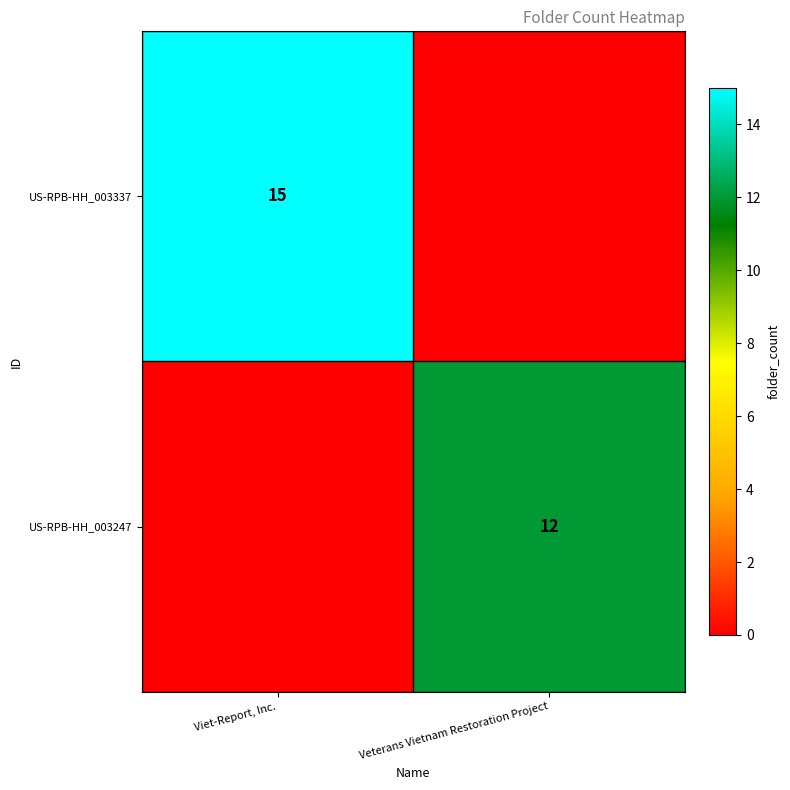

True or false: US-RPB-HH_003337 has a value of 15 at Viet-Report, Inc..

True